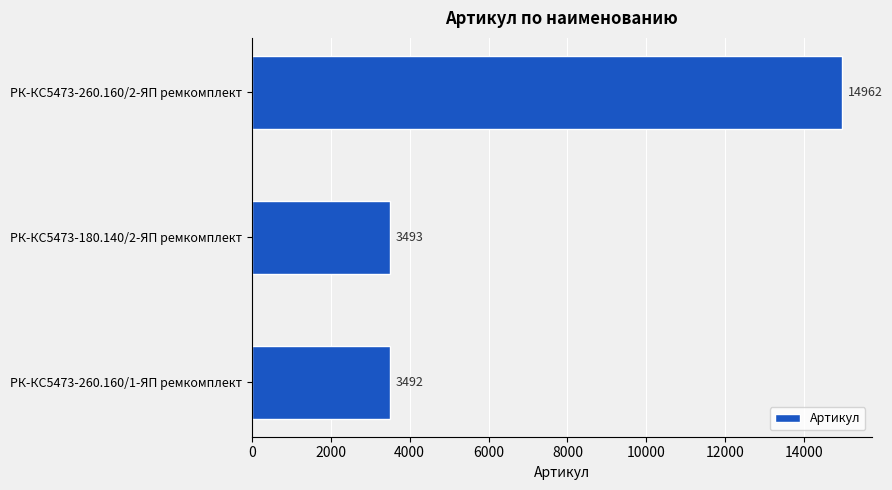

What is the smallest value displayed?

3492